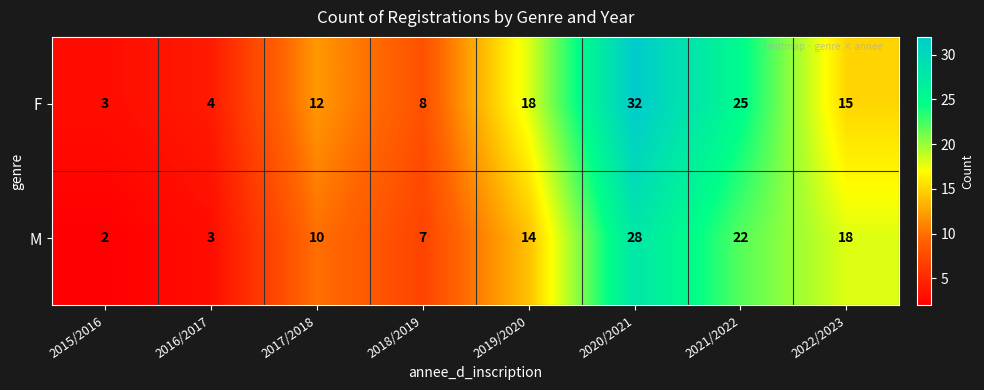

At 2017/2018, list the series in order from smallest to largest.

M, F